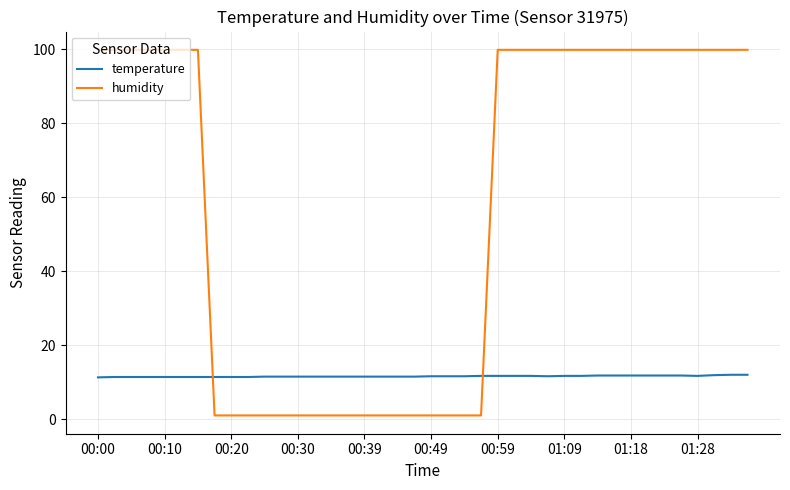

Which series has the largest total across all categories?

humidity